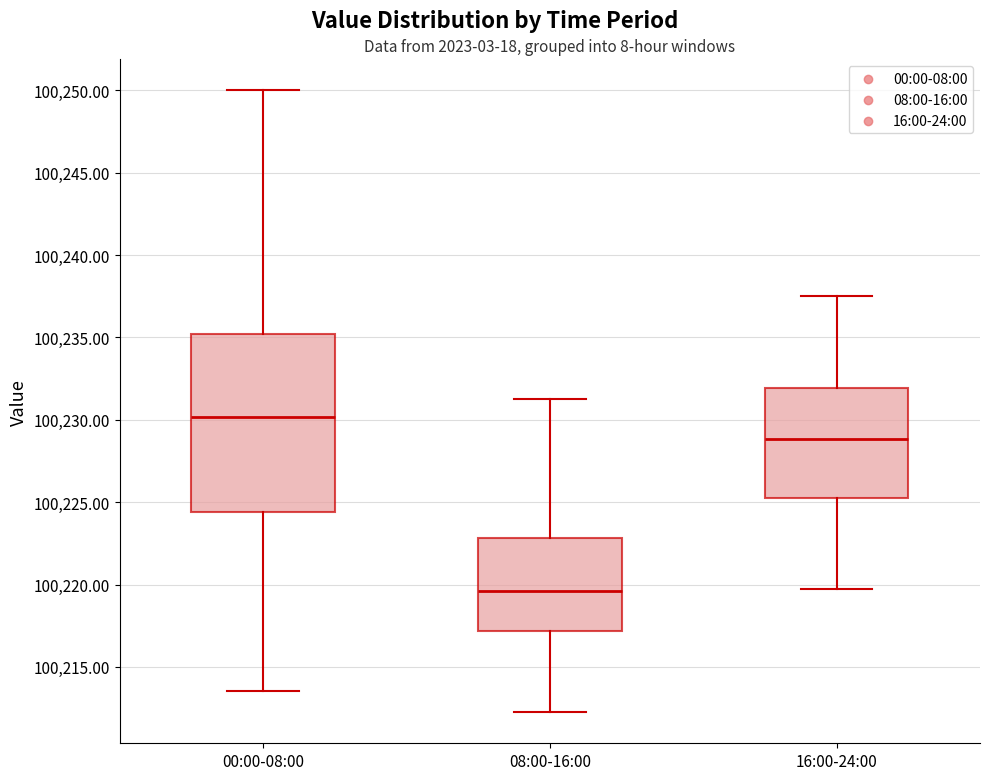

Reading left to right, read every box against the y-axis: the position of its median line, the range the box covers, and the ends of its whiskers. The values are not printed on the chart, so give them approximately, as read against the axis.

00:00-08:00: median 100230.0, box 100224.5 to 100235.0, whiskers 100213.5 to 100250.0
08:00-16:00: median 100219.5, box 100217.0 to 100223.0, whiskers 100212.5 to 100231.5
16:00-24:00: median 100229.0, box 100225.5 to 100232.0, whiskers 100220.0 to 100237.5